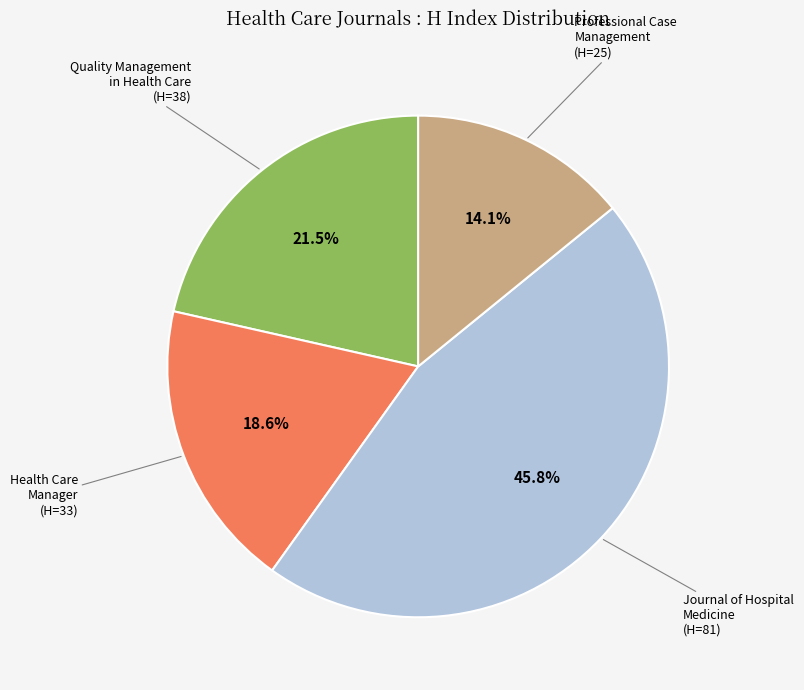

Is there any slice that represents more than half of the pie?

No